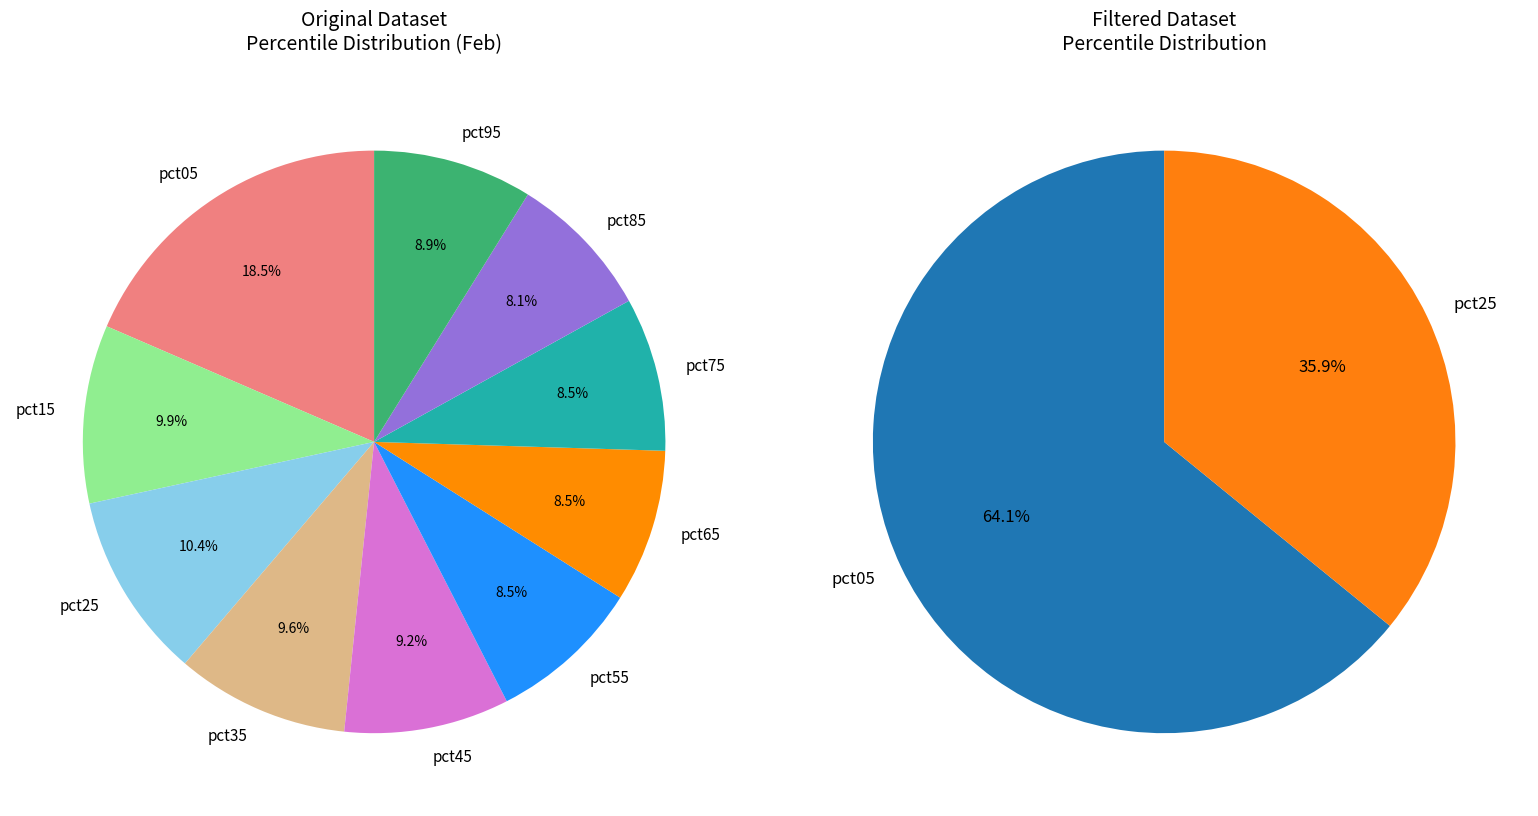

Rank the categories by value from highest to lowest.

pct05, pct25, pct15, pct35, pct45, pct95, pct75, pct65, pct55, pct85